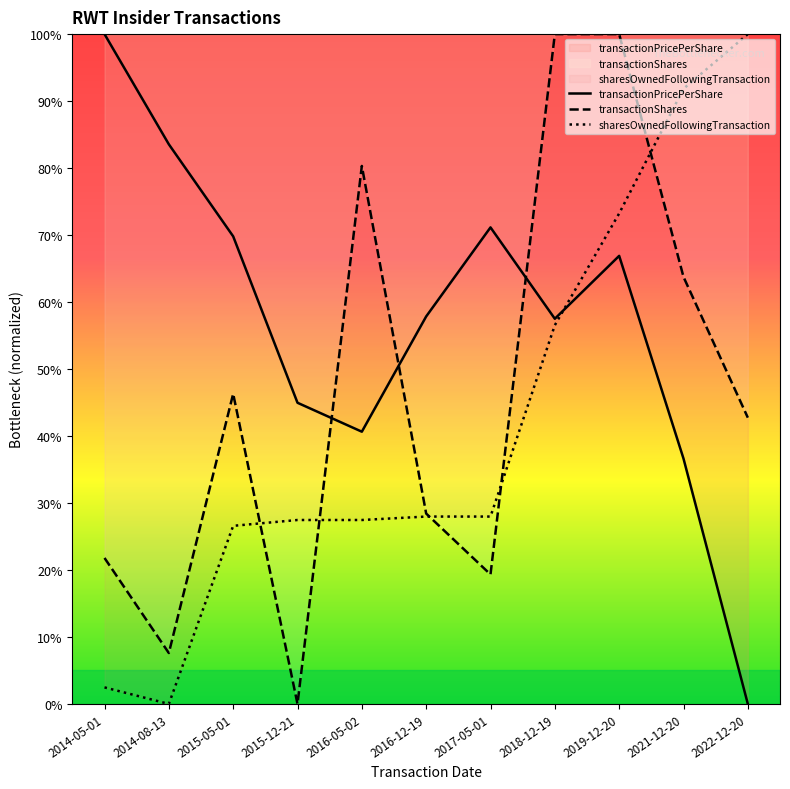

What is the spread (max minus min) of values at 2017-05-01?

51.8